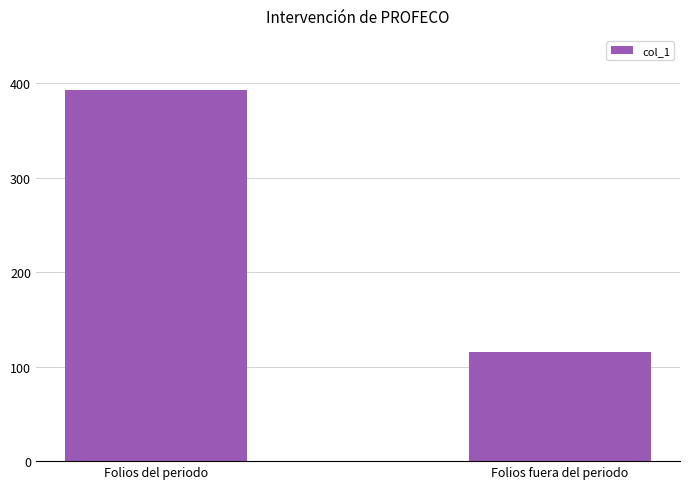

How many data points are less than 393?

1